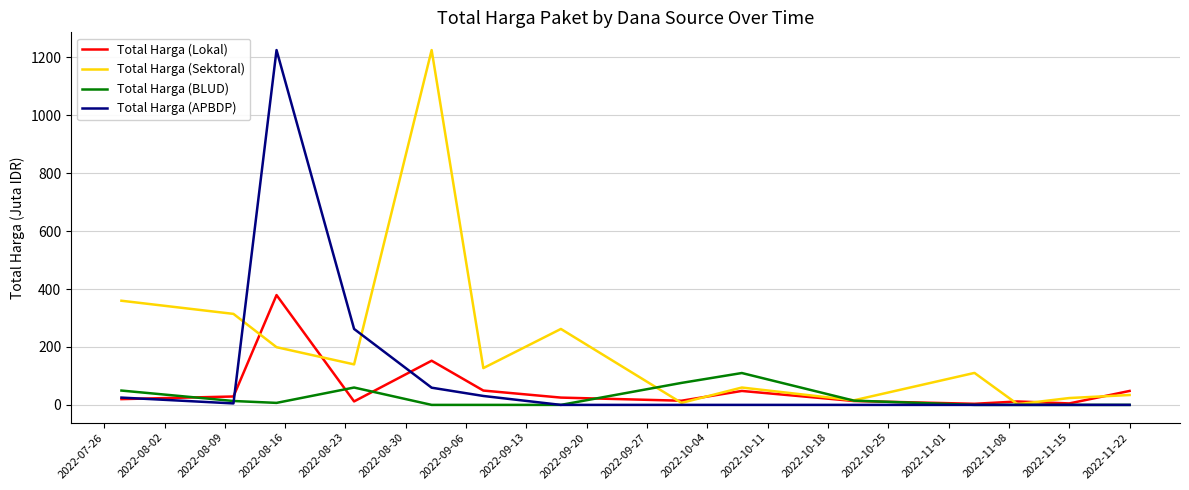

Which series has the largest total across all categories?

Total Harga (Sektoral)